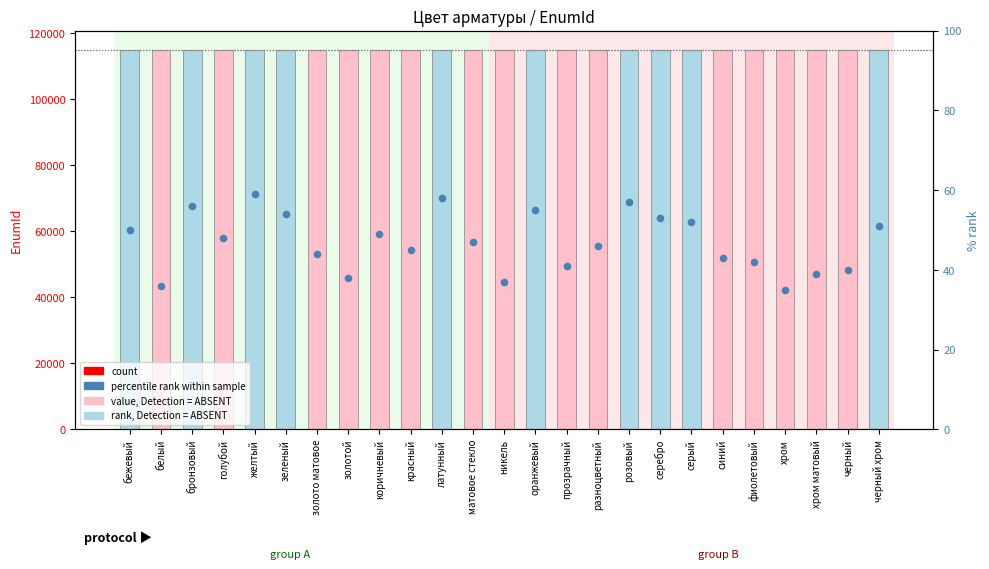

Which series reaches the maximum Y coordinate?

EnumId (Цвет арматуры)